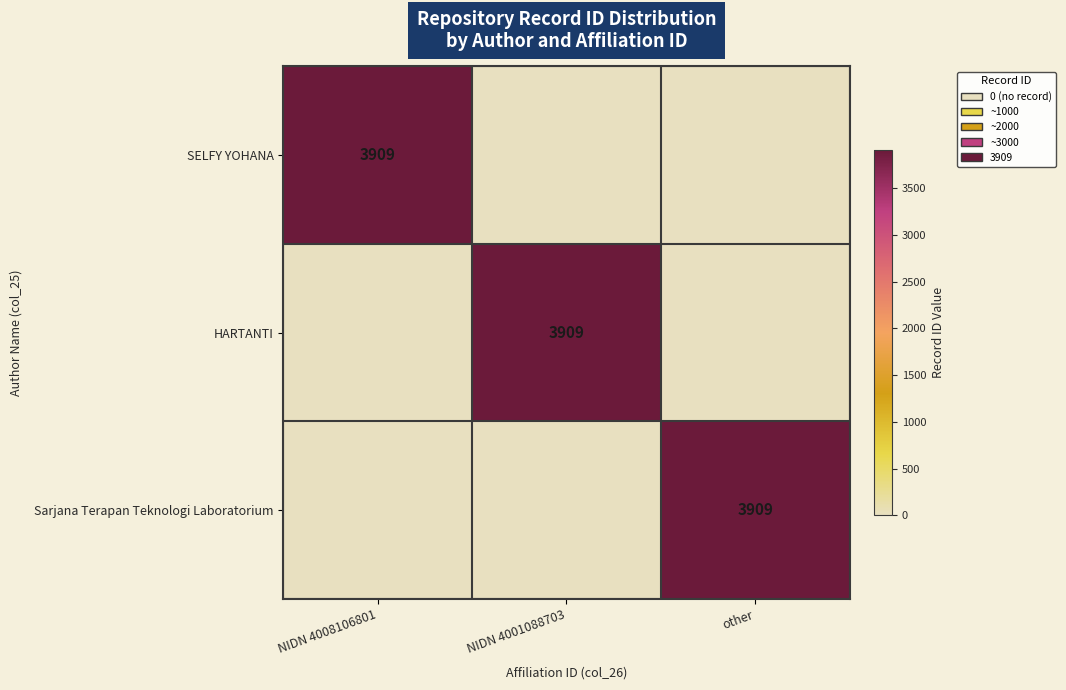

The Sarjana Terapan Teknologi Laboratorium series shows 3909 at other. True or false?

True